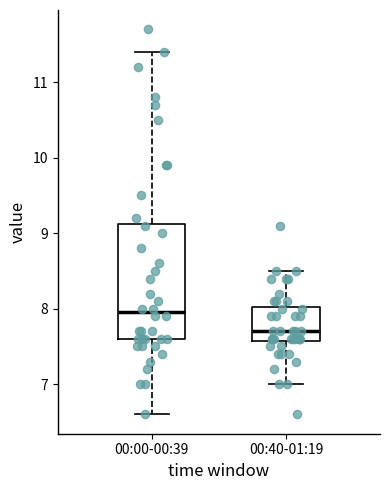

Reading left to right, transcribe this box plot: for each box, give where its median line is, the range the box spans, and where its two whiskers end, as read against the y-axis. The values are not printed on the chart, so give them approximately, as read against the axis.

00:00-00:39: median 8.0, box 7.6 to 9.1, whiskers 6.6 to 11.4
00:40-01:19: median 7.7, box 7.6 to 8.0, whiskers 7.0 to 8.5